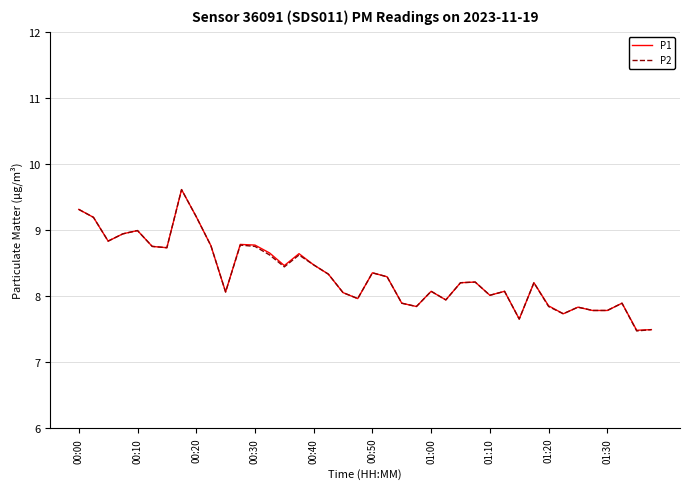

What is the sum of all P1 values?

333.0